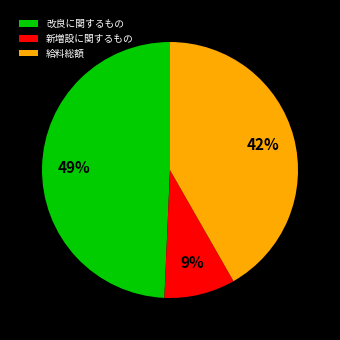

Approximately how many times larger is the value at 給料総額 compared to 新増設に関するもの?

4.7